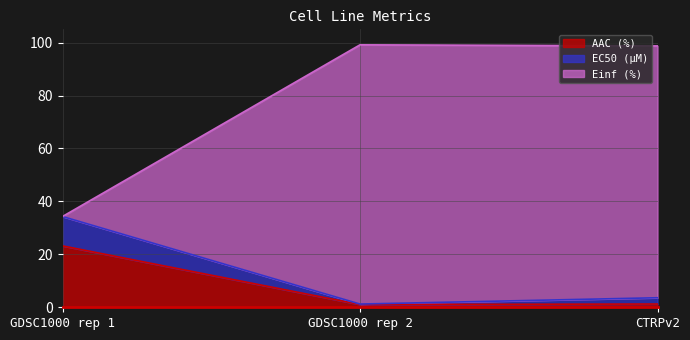

Rank the series at GDSC1000 rep 2 from lowest to highest value.

AAC (%), EC50 (µM), Einf (%)